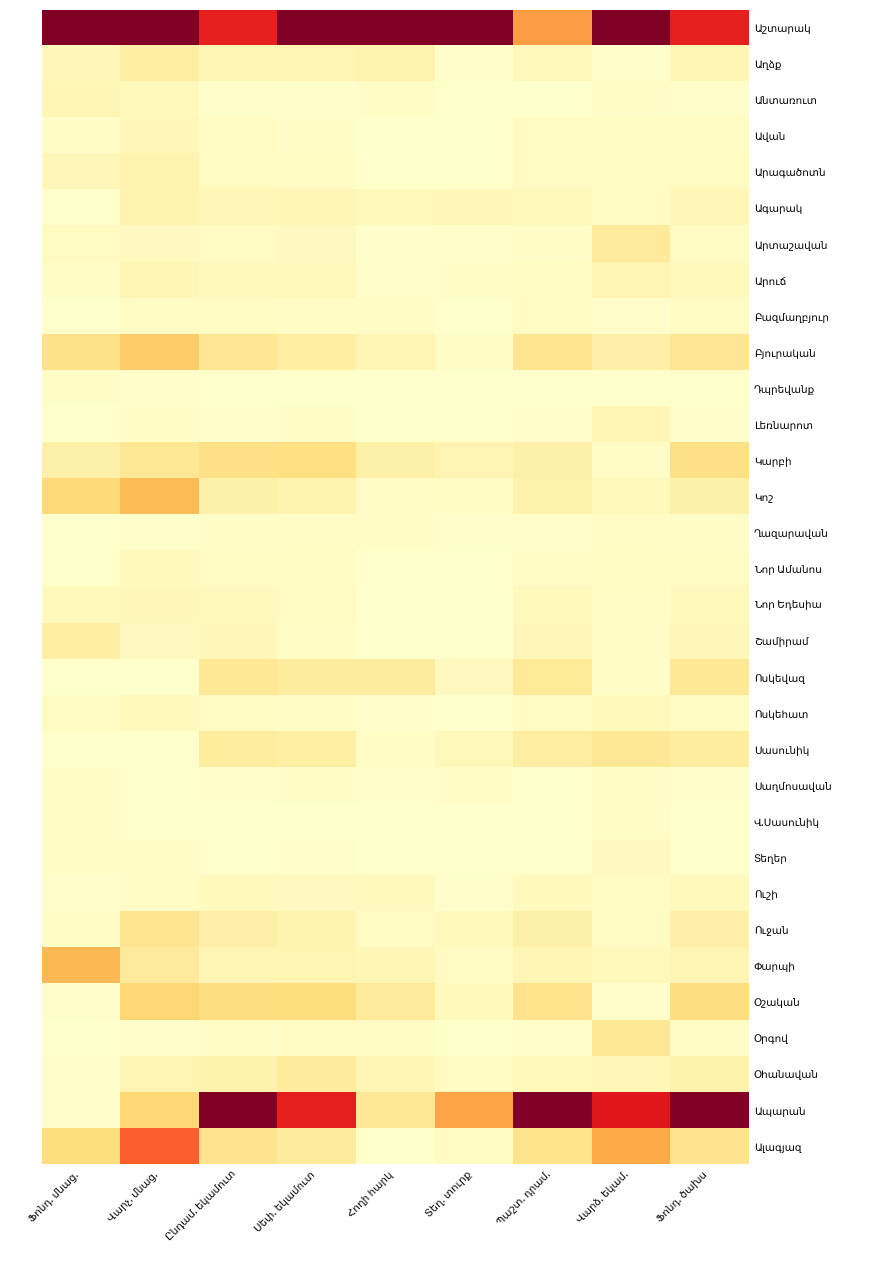

Is the value of Լեռնարոտ at Ֆոնդ. ծախս greater than the value of Բազմաղբյուր at Հողի հարկ?

No